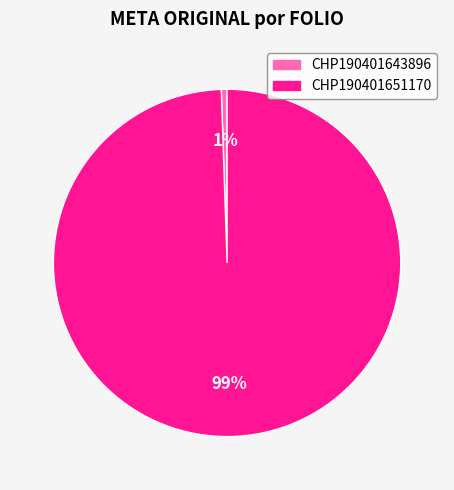

How many slices are in this pie chart?

2